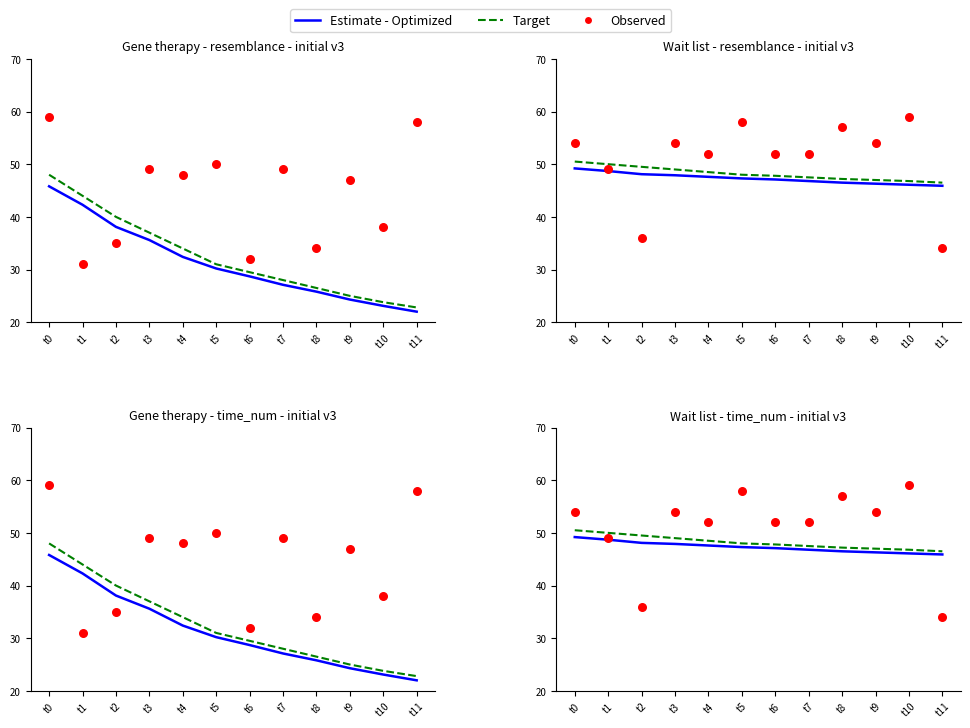

Which series has the widest spread of Y values?

Observed